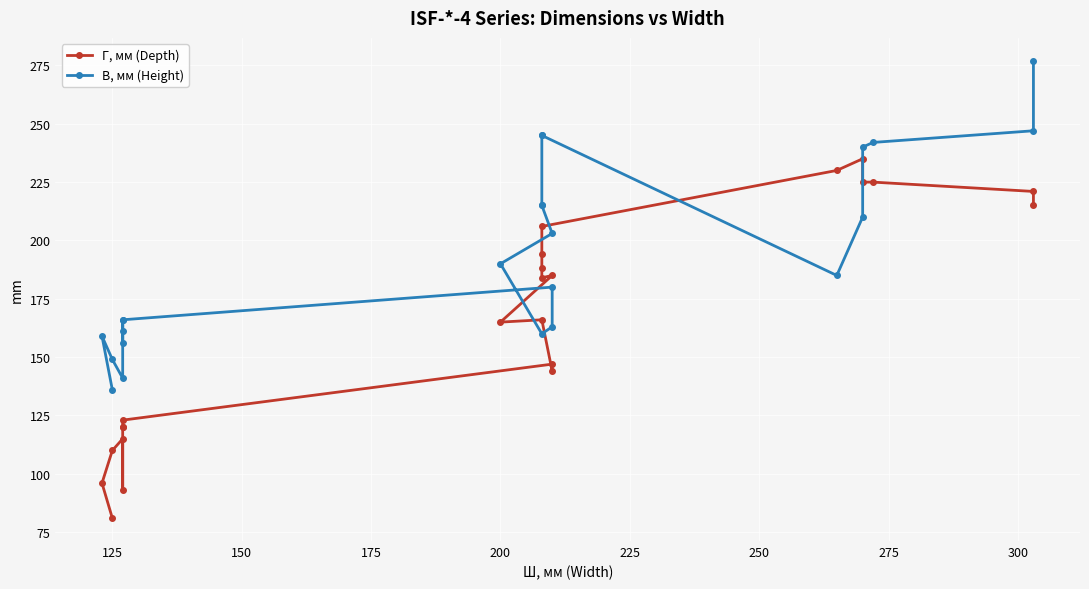

Where does the В, мм (Height) series first go above 185?

200